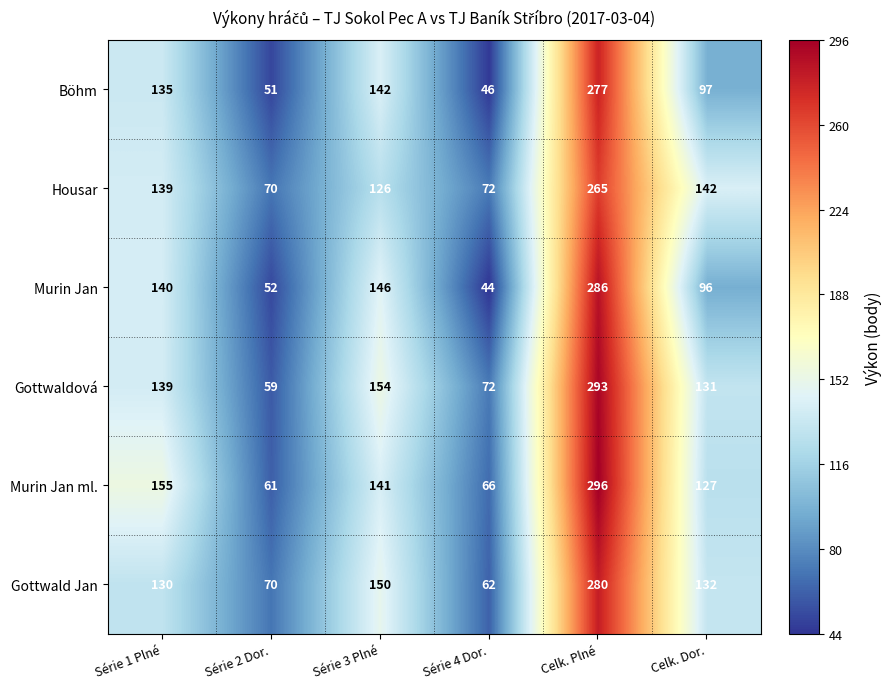

List the labels in order of Gottwald Jan value, smallest first.

Série 4 Dor., Série 2 Dor., Série 1 Plné, Celk. Dor., Série 3 Plné, Celk. Plné